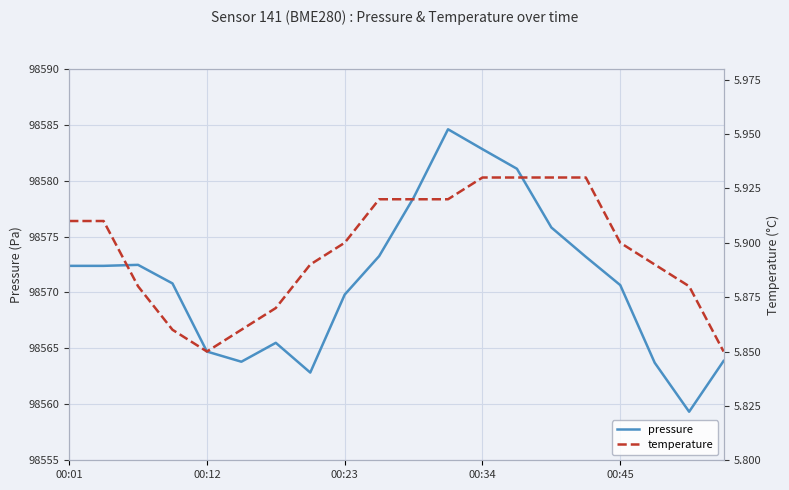

True or false: temperature and pressure cross at least once.

False